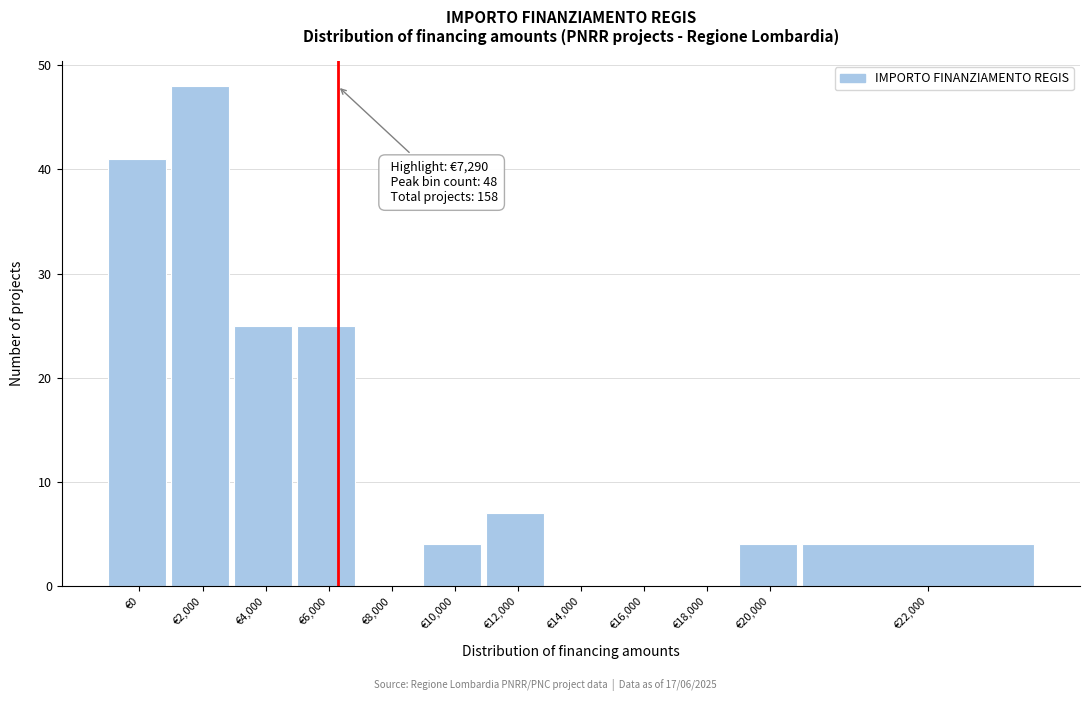

Reading left to right, what are all the values shown in this chart?

€0=41	€2,000=48	€4,000=25	€6,000=25	€8,000=0	€10,000=4	€12,000=7	€14,000=0	€16,000=0	€18,000=0	€20,000=4	€22,000=4